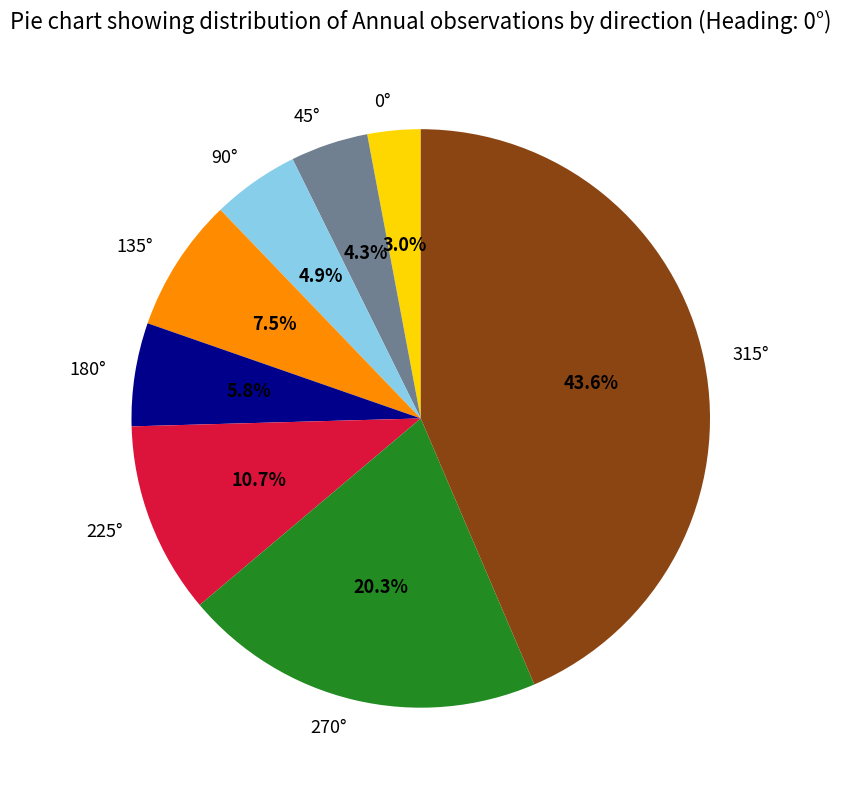

What portion of the pie excludes 135°?

92.5%